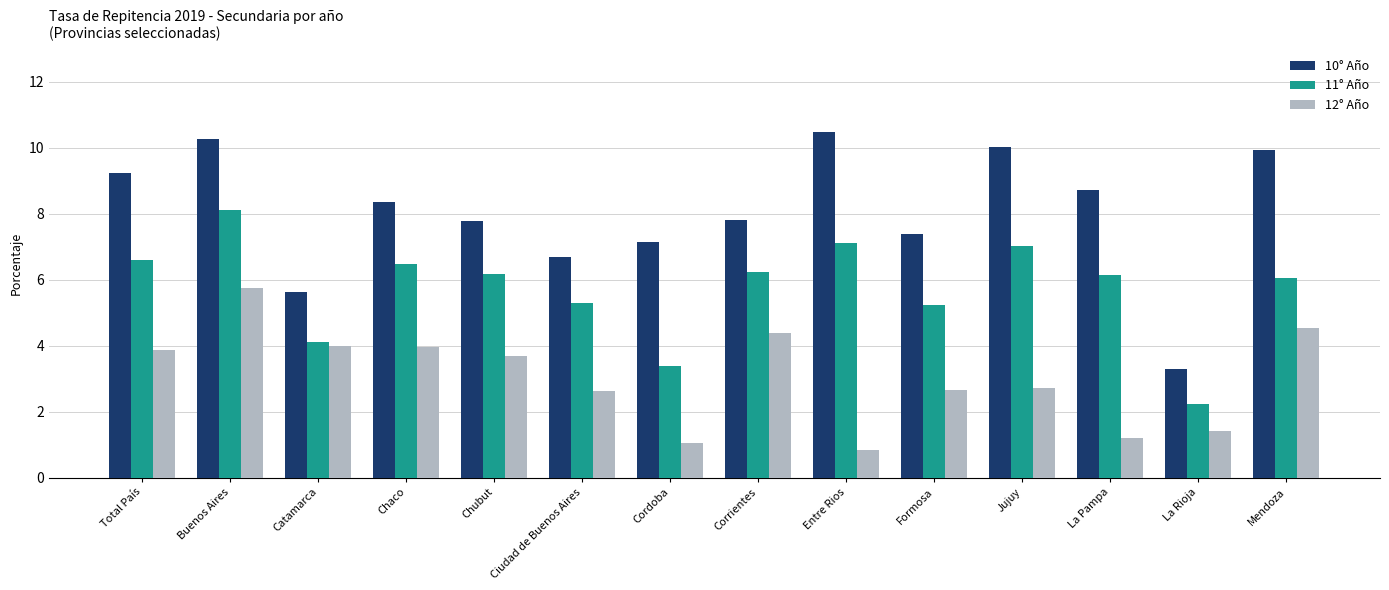

At how many categories does at least one series exceed 8?

7